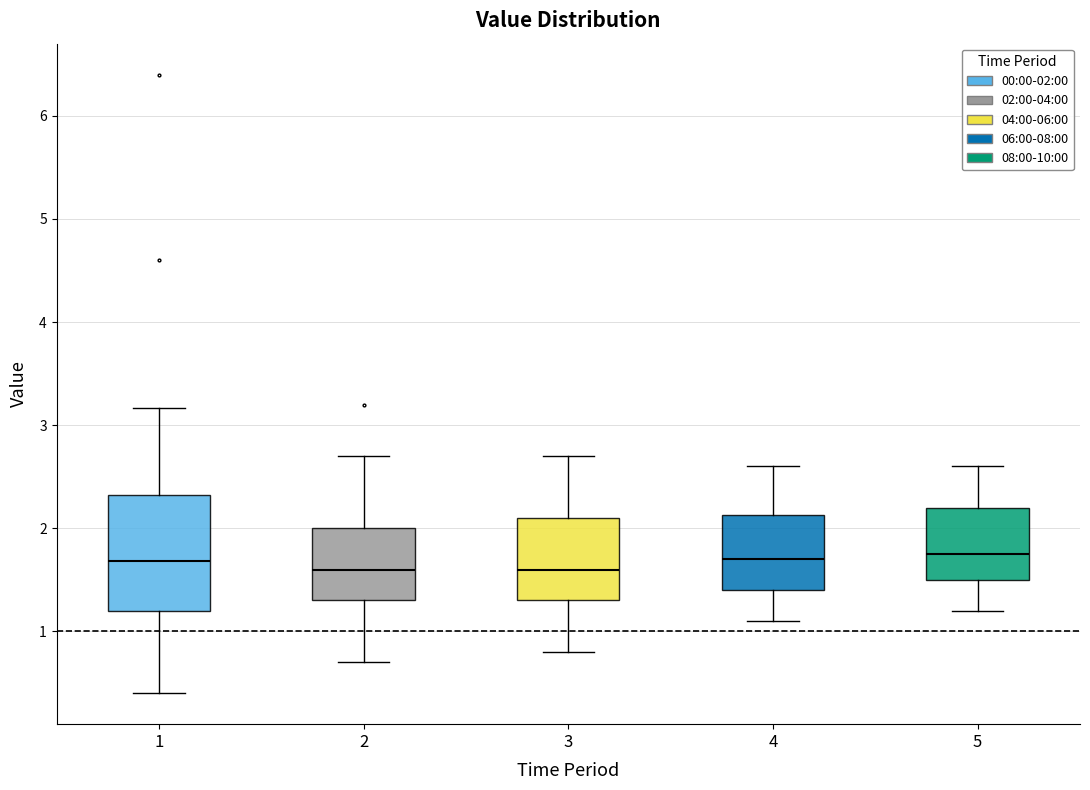

Reading left to right, transcribe this box plot: for each box, give where its median line is, the range the box spans, and where its two whiskers end, as read against the y-axis. The values are not printed on the chart, so give them approximately, as read against the axis.

1: median 1.7, box 1.2 to 2.3, whiskers 0.4 to 3.2
2: median 1.6, box 1.3 to 2.0, whiskers 0.7 to 2.7
3: median 1.6, box 1.3 to 2.1, whiskers 0.8 to 2.7
4: median 1.7, box 1.4 to 2.1, whiskers 1.1 to 2.6
5: median 1.8, box 1.5 to 2.2, whiskers 1.2 to 2.6